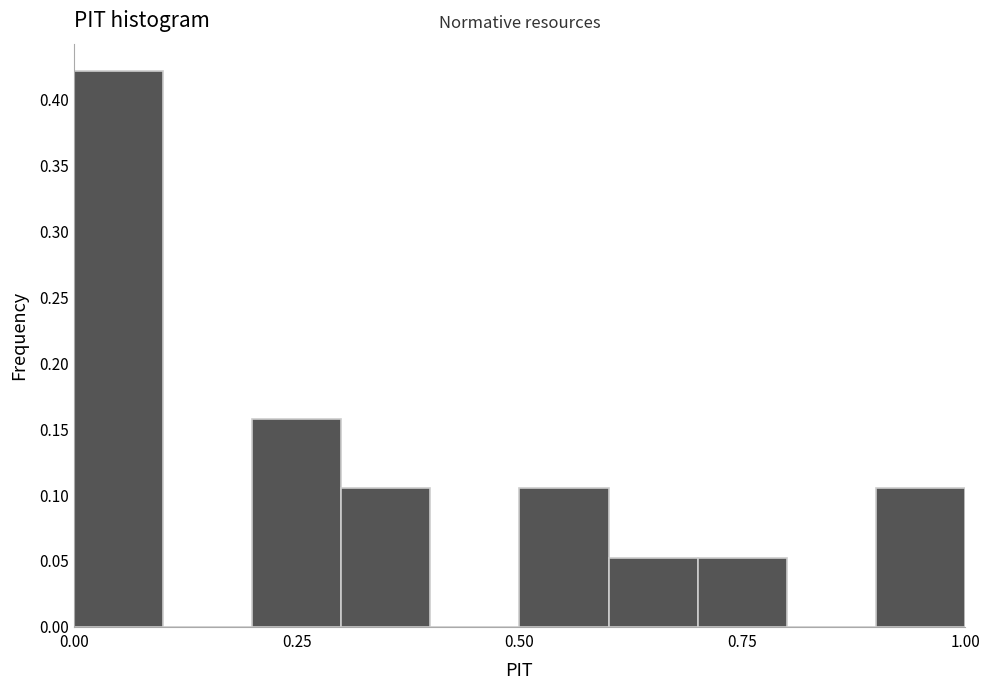

Read against the x-axis, roughly where is the centre of the tallest bar?

0.05